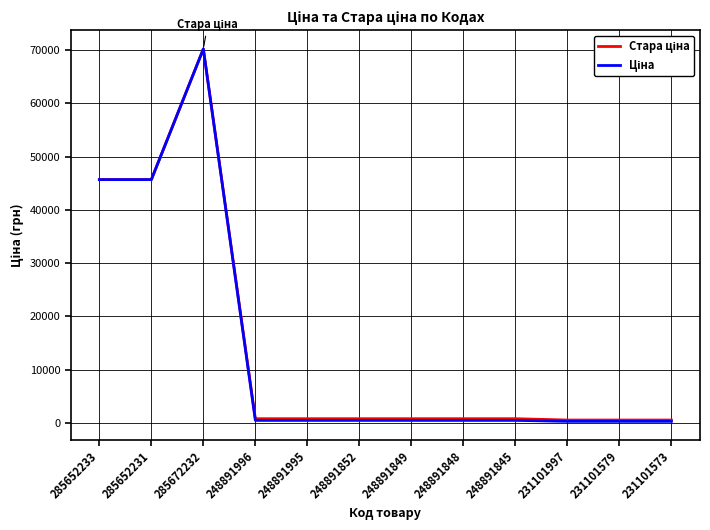

How many lines are shown in the chart?

2